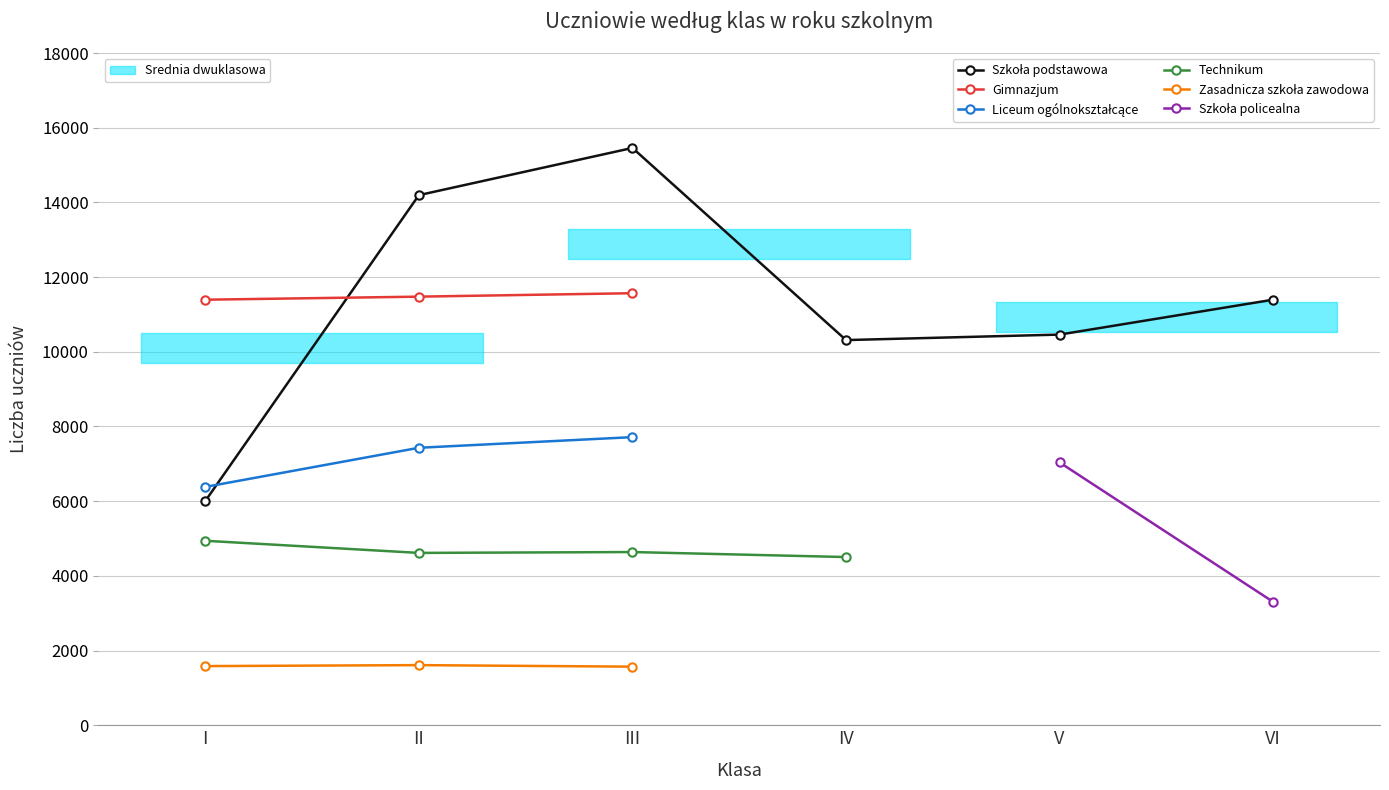

What is the minimum value for Gimnazjum?

11395.0